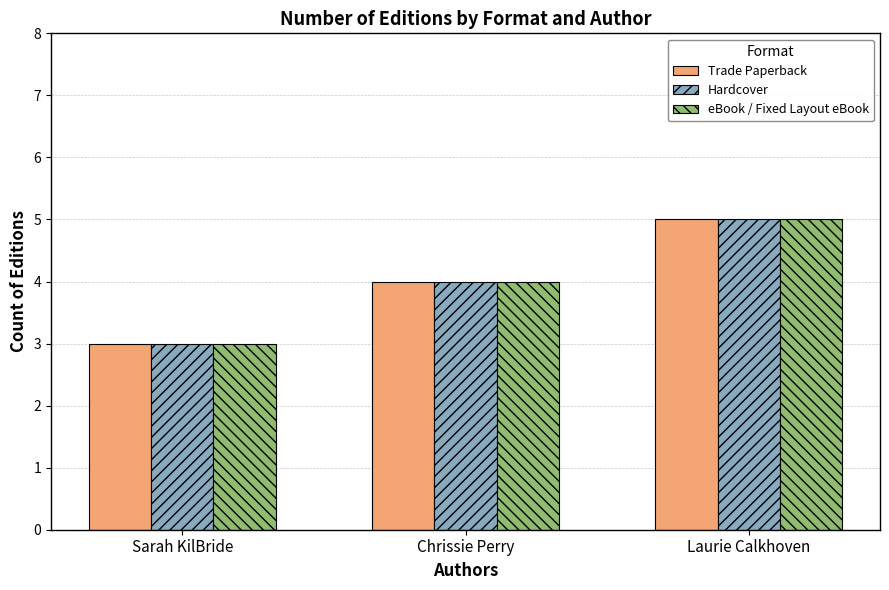

Which category has the lowest value across all series?

Sarah KilBride